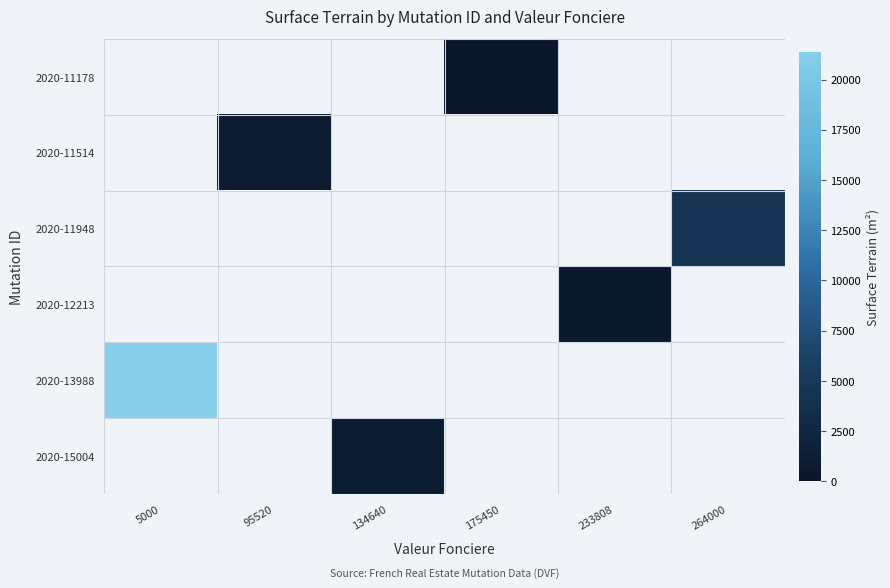

Which has a higher value, 264000 or 5000?

5000